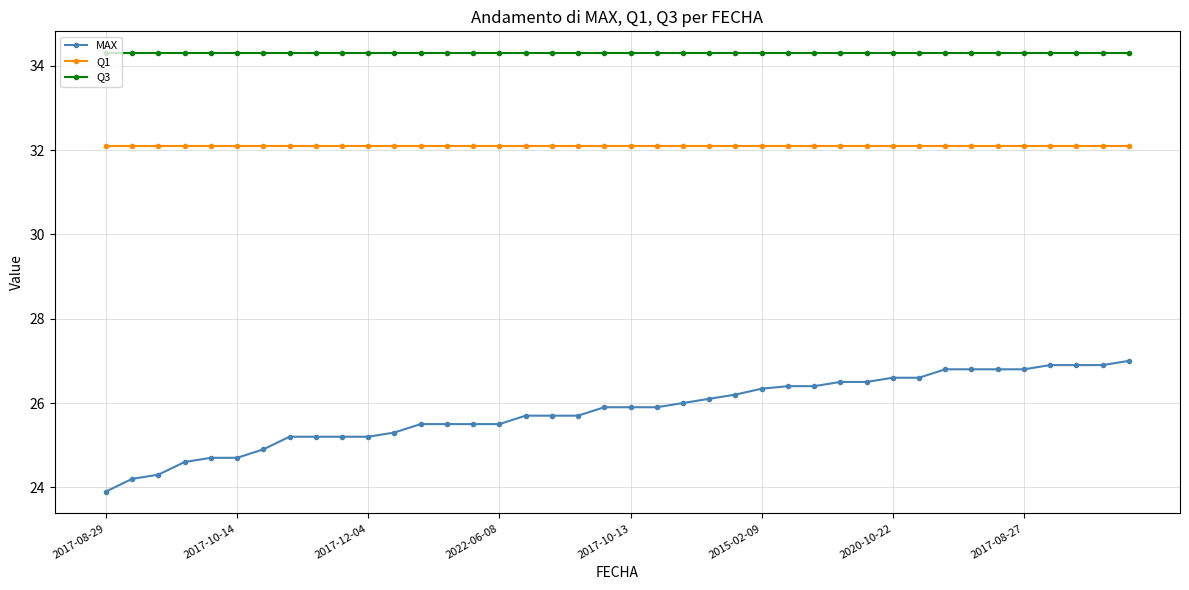

What is the value of the MAX point at the 27th from the left?

26.4